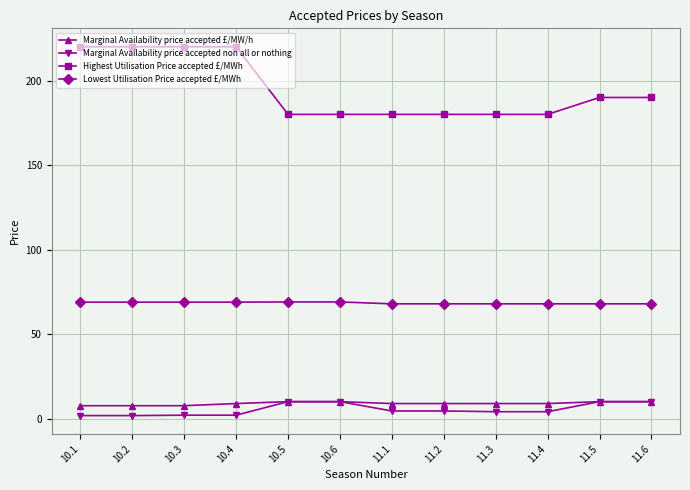

What are all the series names shown in the legend?

Marginal Availability price accepted £/MW/h, Marginal Availability price accepted non all or nothing, Highest Utilisation Price accepted £/MWh, Lowest Utilisation Price accepted £/MWh